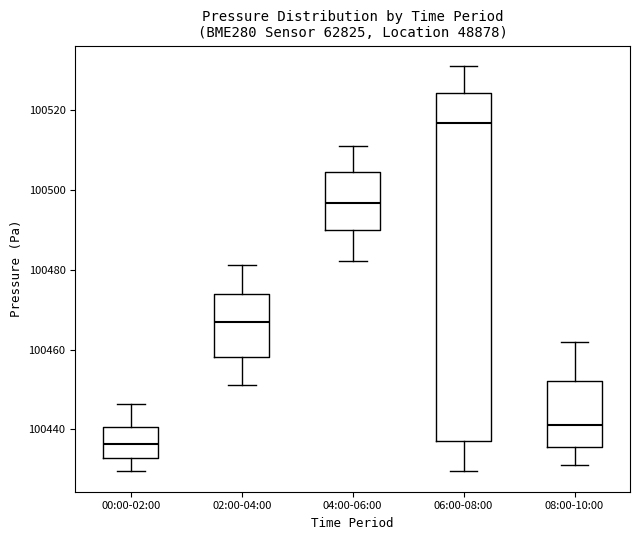

Reading left to right, transcribe this box plot: for each box, give where its median line is, the range the box spans, and where its two whiskers end, as read against the y-axis. The values are not printed on the chart, so give them approximately, as read against the axis.

00:00-02:00: median 100436, box 100432 to 100440, whiskers 100430 to 100446
02:00-04:00: median 100466, box 100458 to 100474, whiskers 100452 to 100482
04:00-06:00: median 100496, box 100490 to 100504, whiskers 100482 to 100512
06:00-08:00: median 100516, box 100438 to 100524, whiskers 100430 to 100532
08:00-10:00: median 100442, box 100436 to 100452, whiskers 100432 to 100462